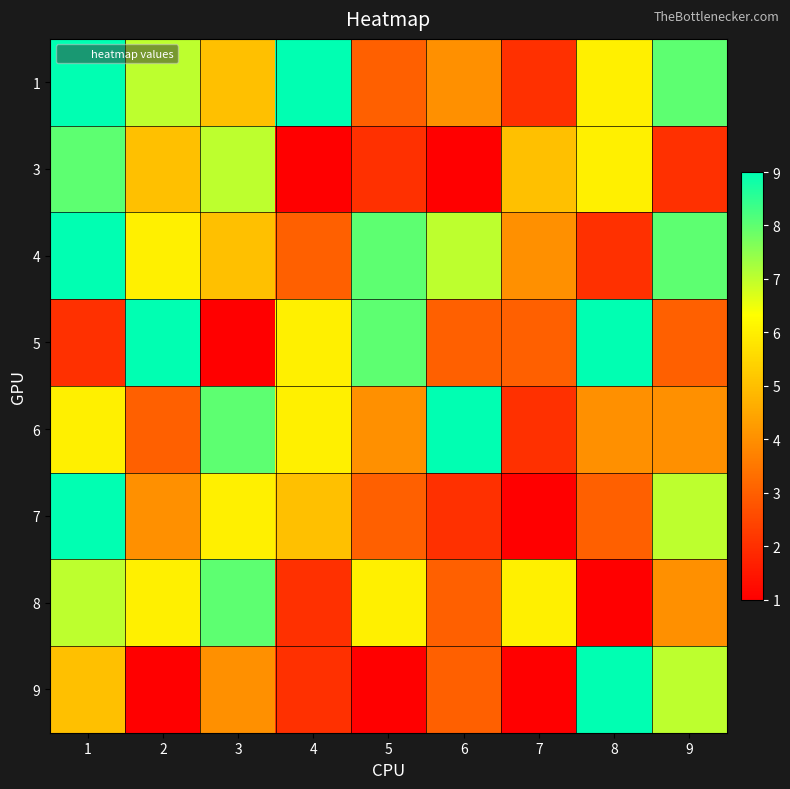

List the series in order of their peak value, lowest first.

3, 8, 1, 4, 5, 6, 7, 9